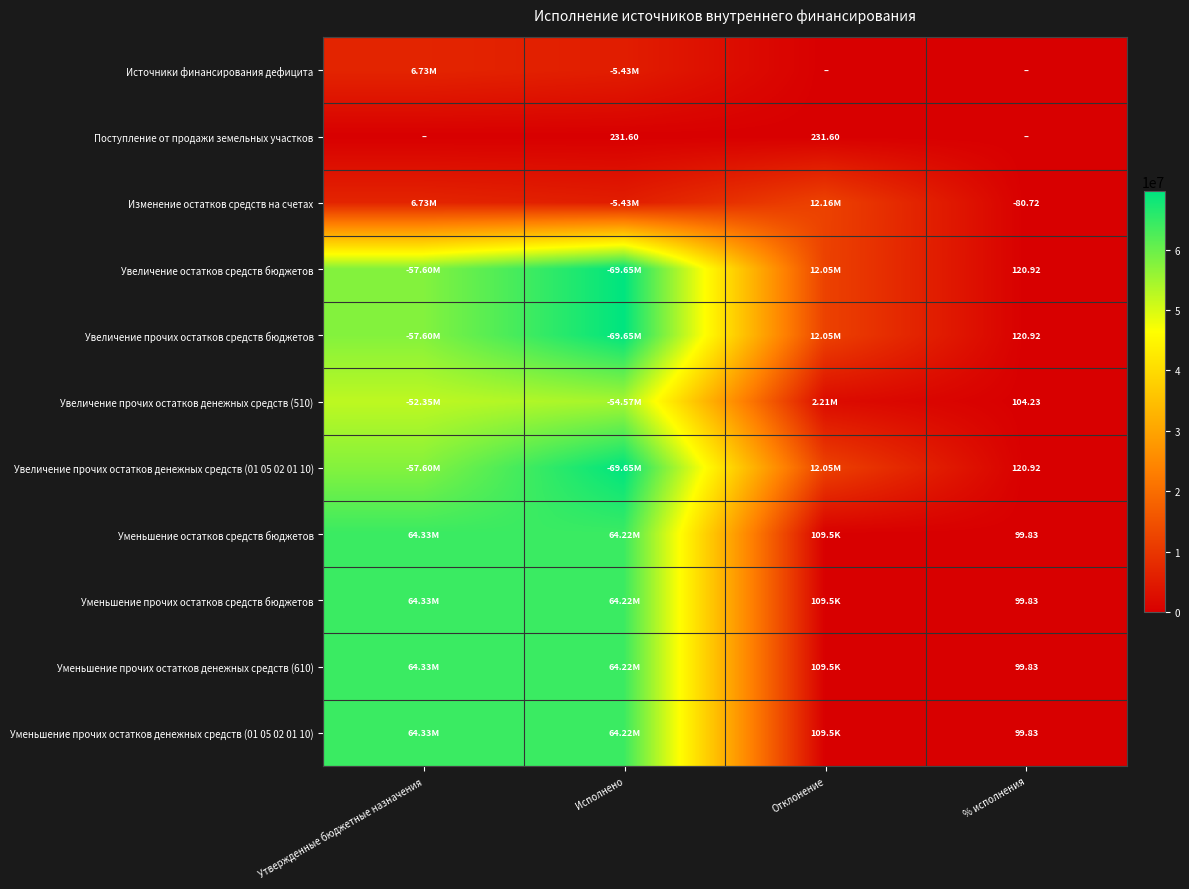

How many categories are shown in the chart?

4